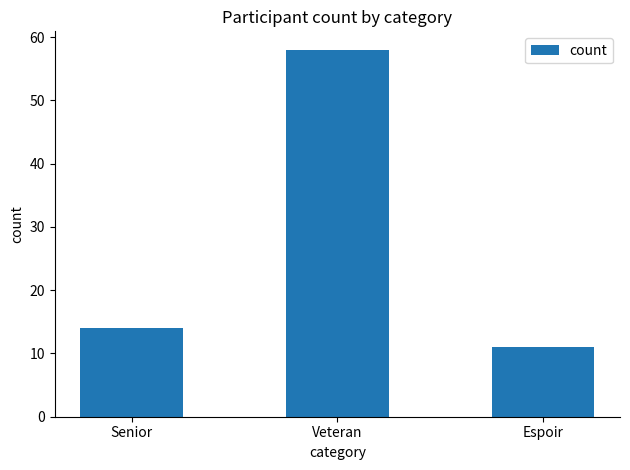

Reading left to right, what are all the values shown in this chart?

Senior=14	Veteran=58	Espoir=11